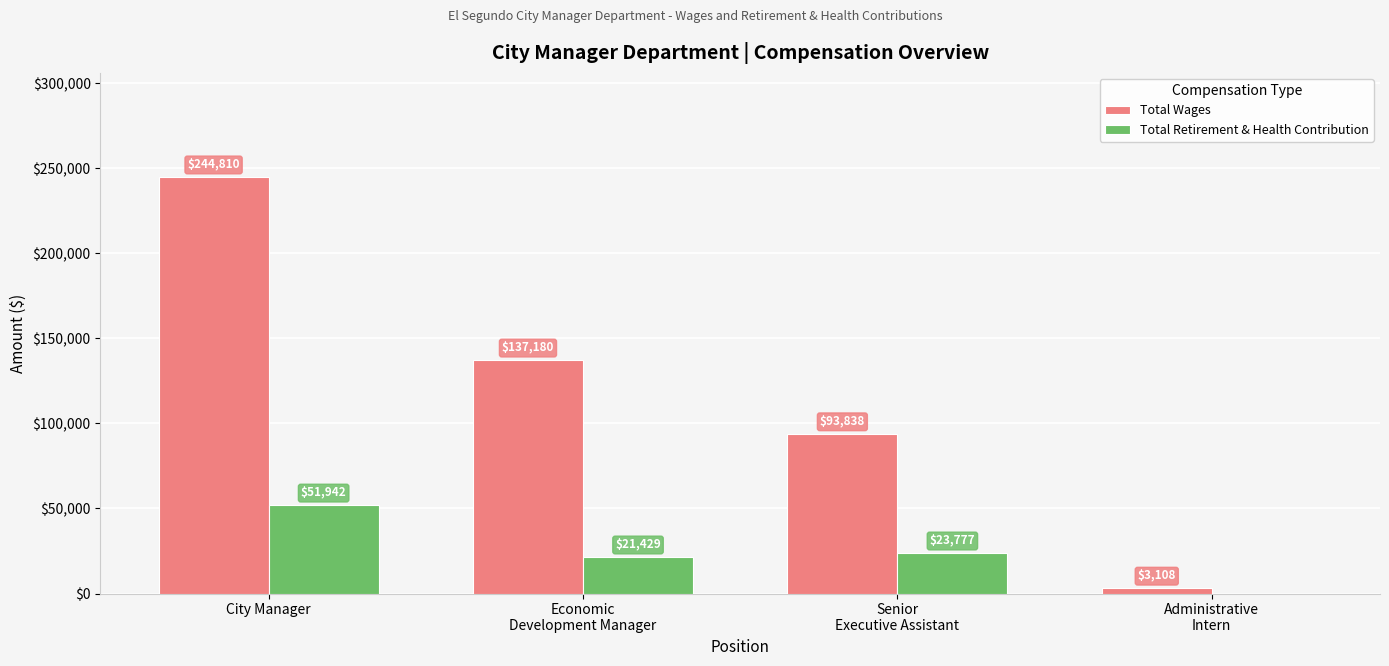

Where is Total Wages nearest to the value 123959?

Economic
Development Manager